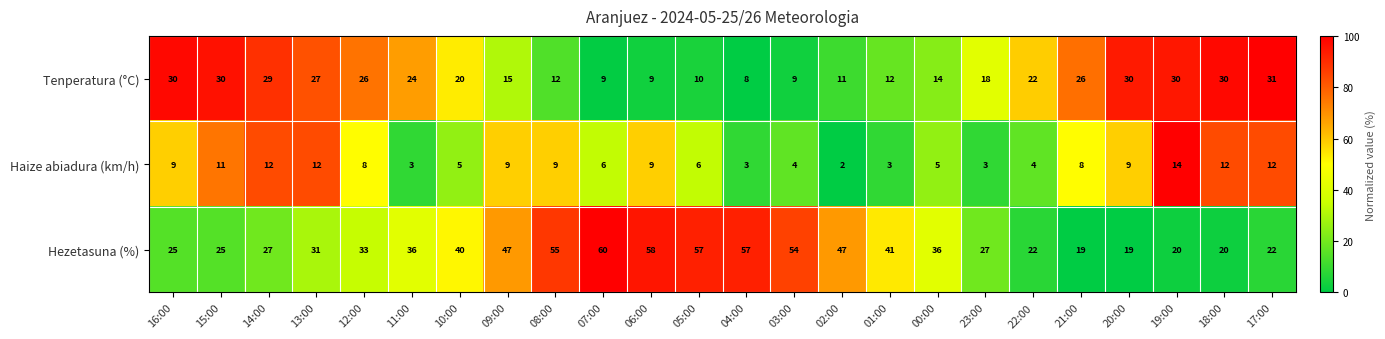

At which label is Hezetasuna (%) closest to 39?

10:00